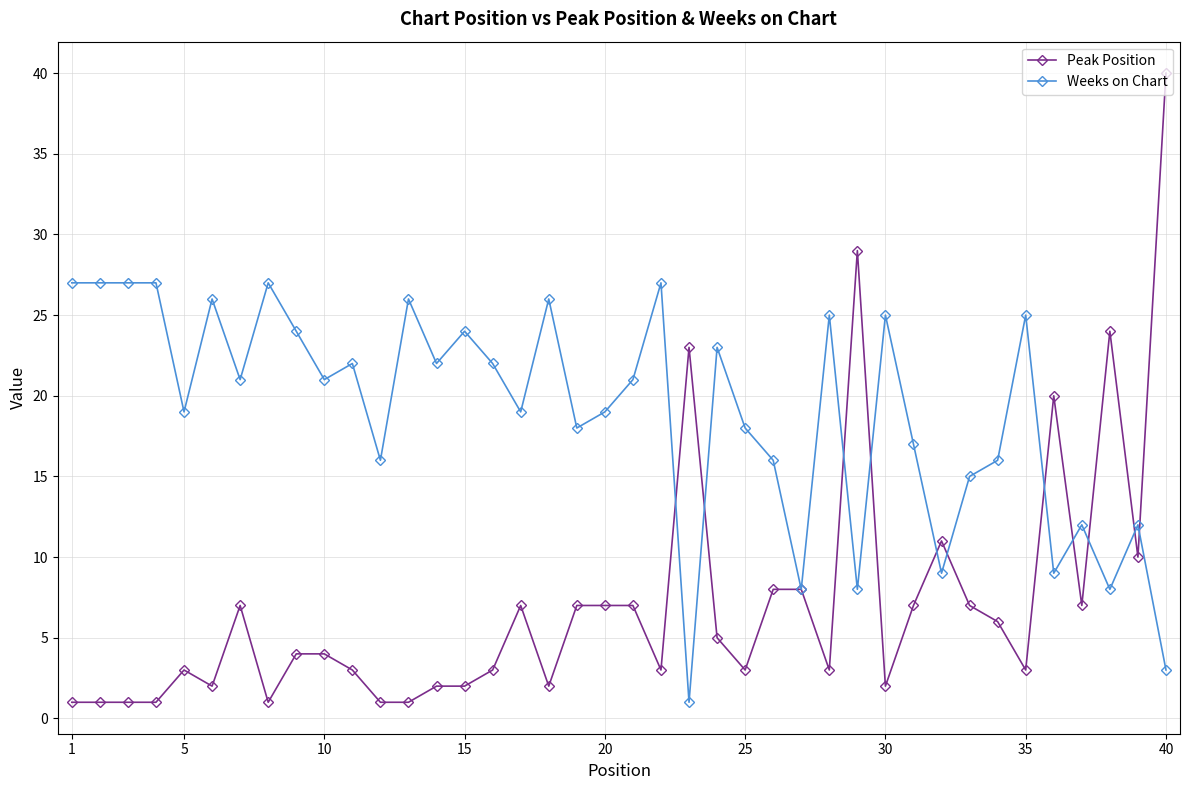

Does the chart display data point markers on the line(s)?

Yes